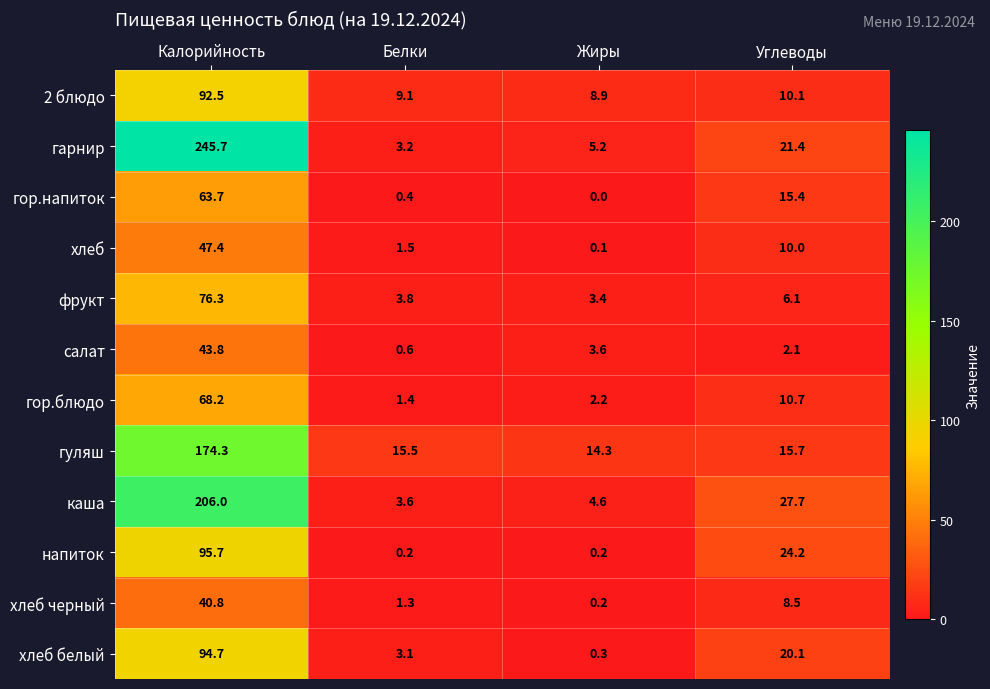

List the series in order of their peak value, highest first.

гарнир, каша, гуляш, напиток, хлеб белый, 2 блюдо, фрукт, гор.блюдо, гор.напиток, хлеб, салат, хлеб черный